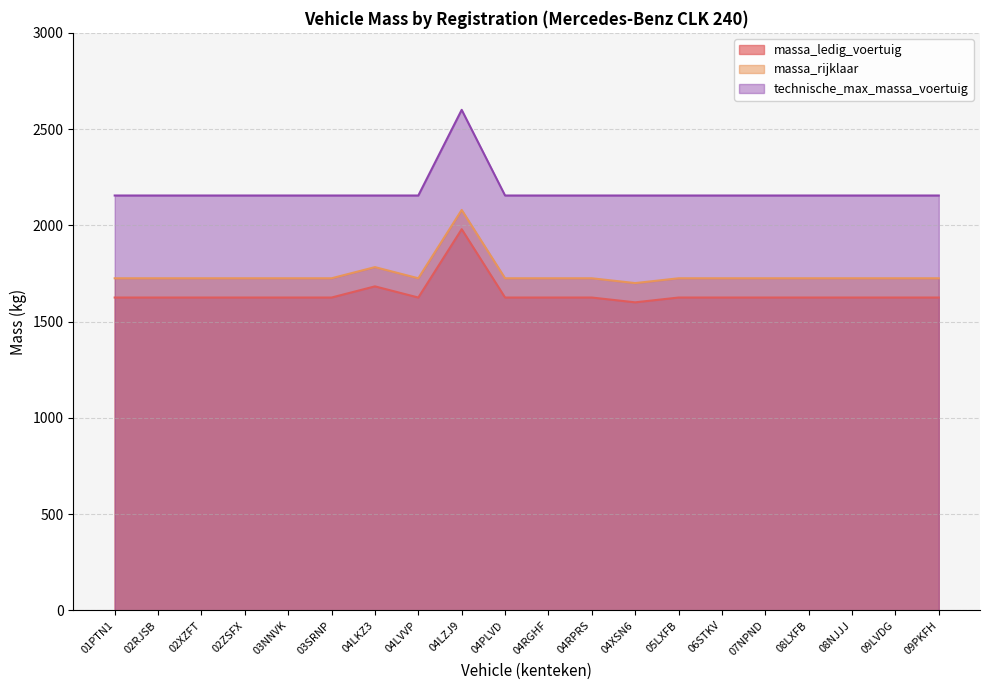

What is the sum of all massa_rijklaar values?

34888